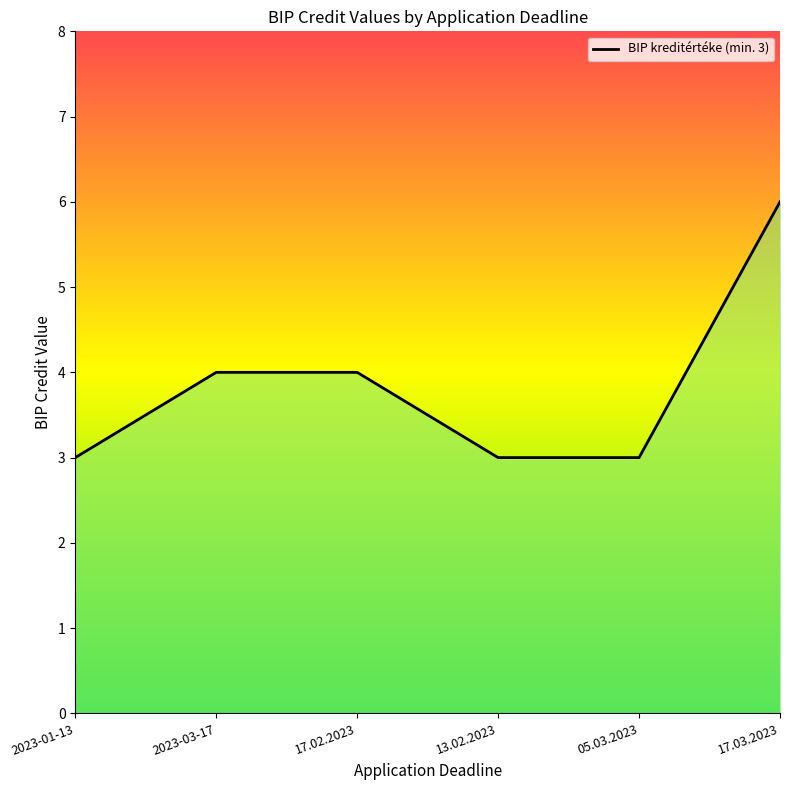

What is the maximum value shown in the chart?

6